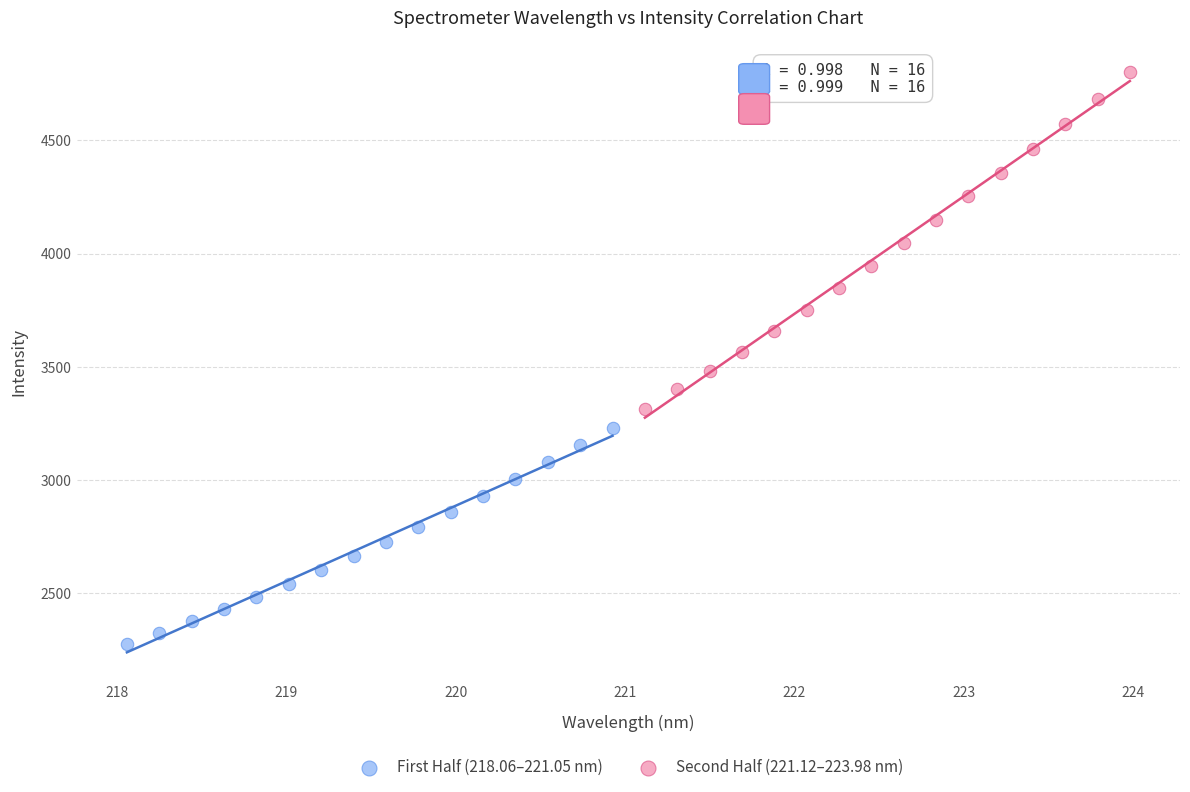

Which series reaches the maximum Y coordinate?

Second Half (221.12–223.98 nm)